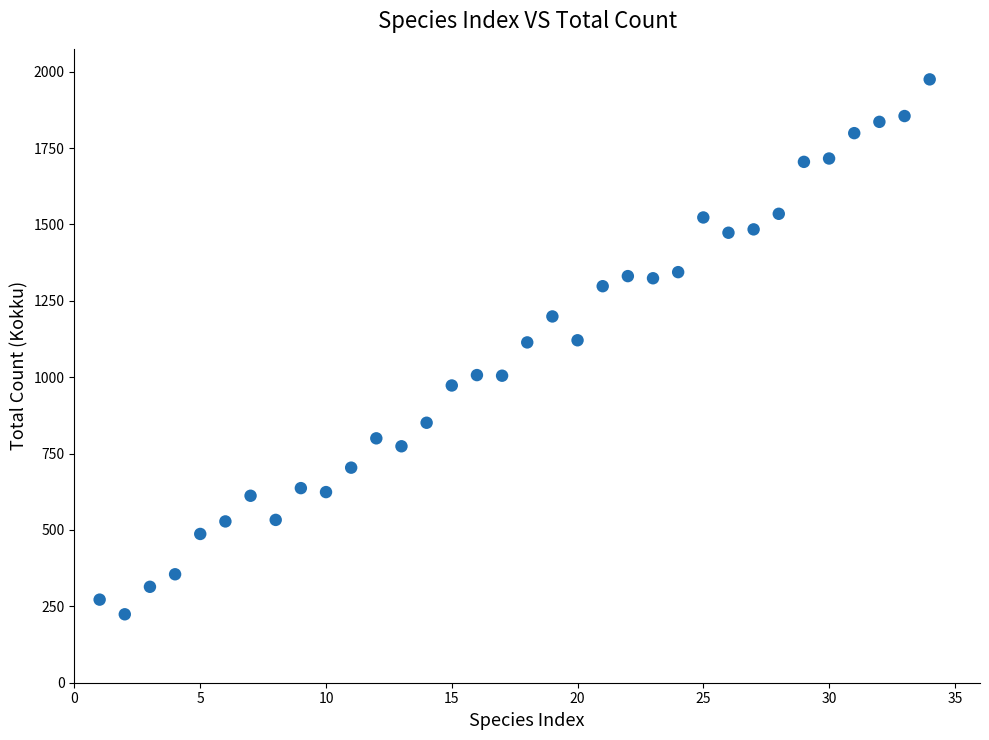

What is the range of Y values (max minus min)?

1751